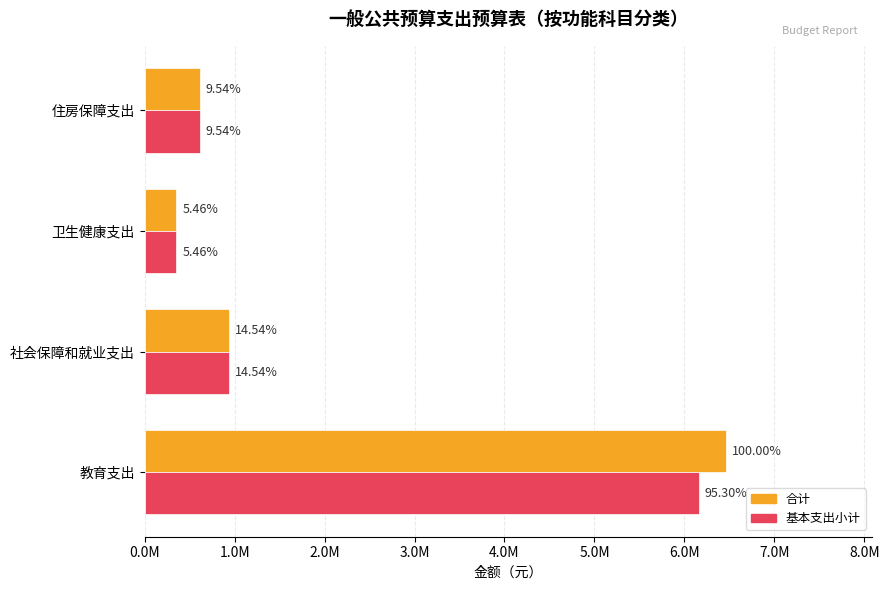

What are all the series names shown in the legend?

合计, 基本支出小计